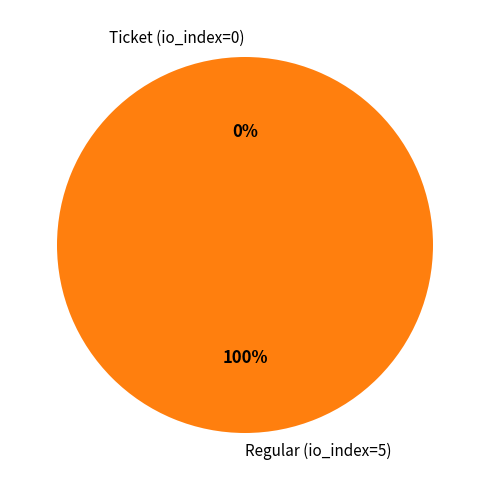

How many segments does this pie chart have?

2